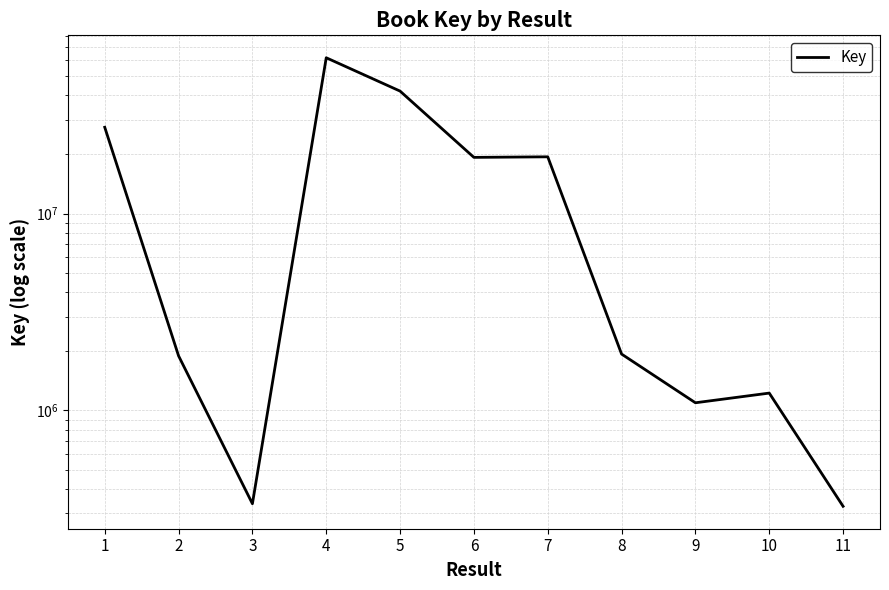

Rank the categories by value from lowest to highest.

11, 3, 9, 10, 2, 8, 6, 7, 1, 5, 4